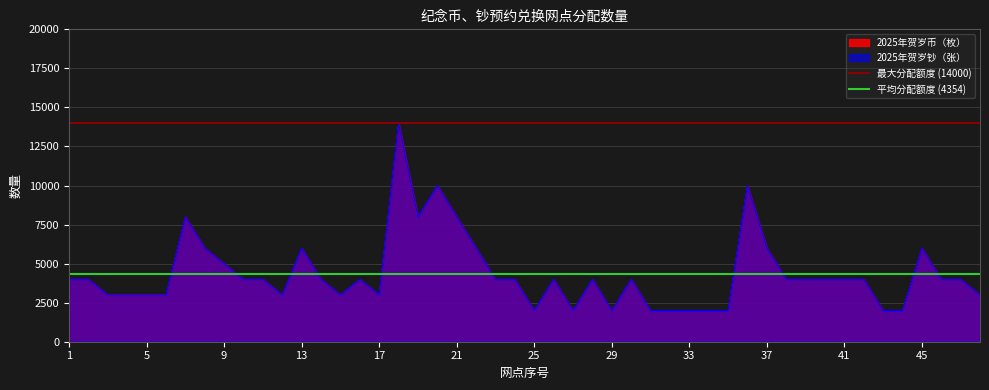

True or false: 最大分配额度 (14000) has a value of 7497 at 5.

False